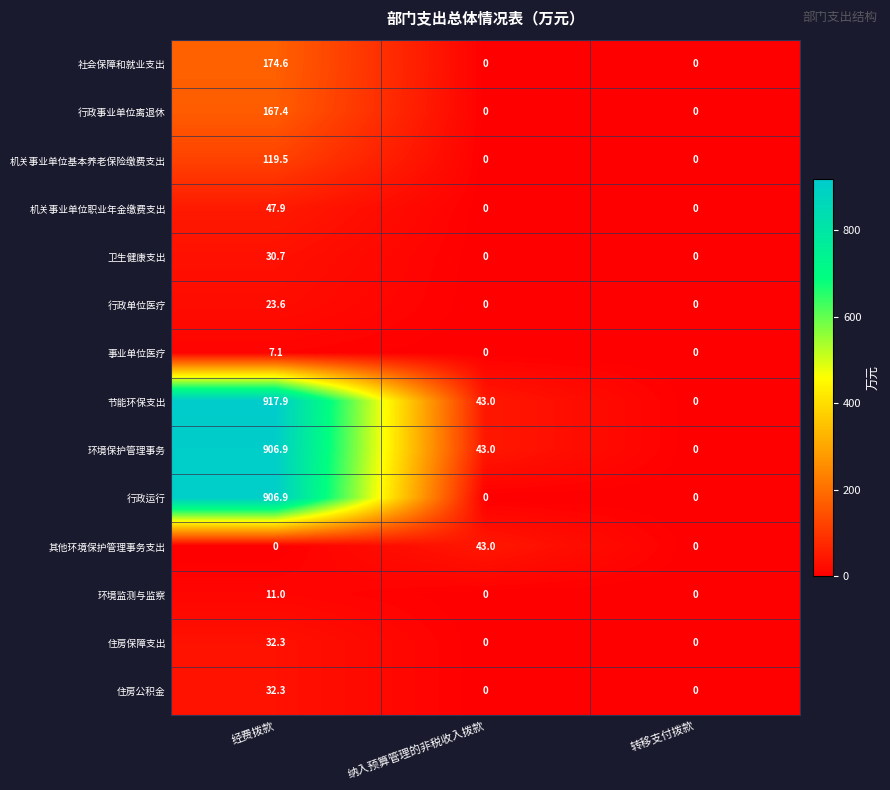

What is the highest value of the 节能环保支出 series?

917.9